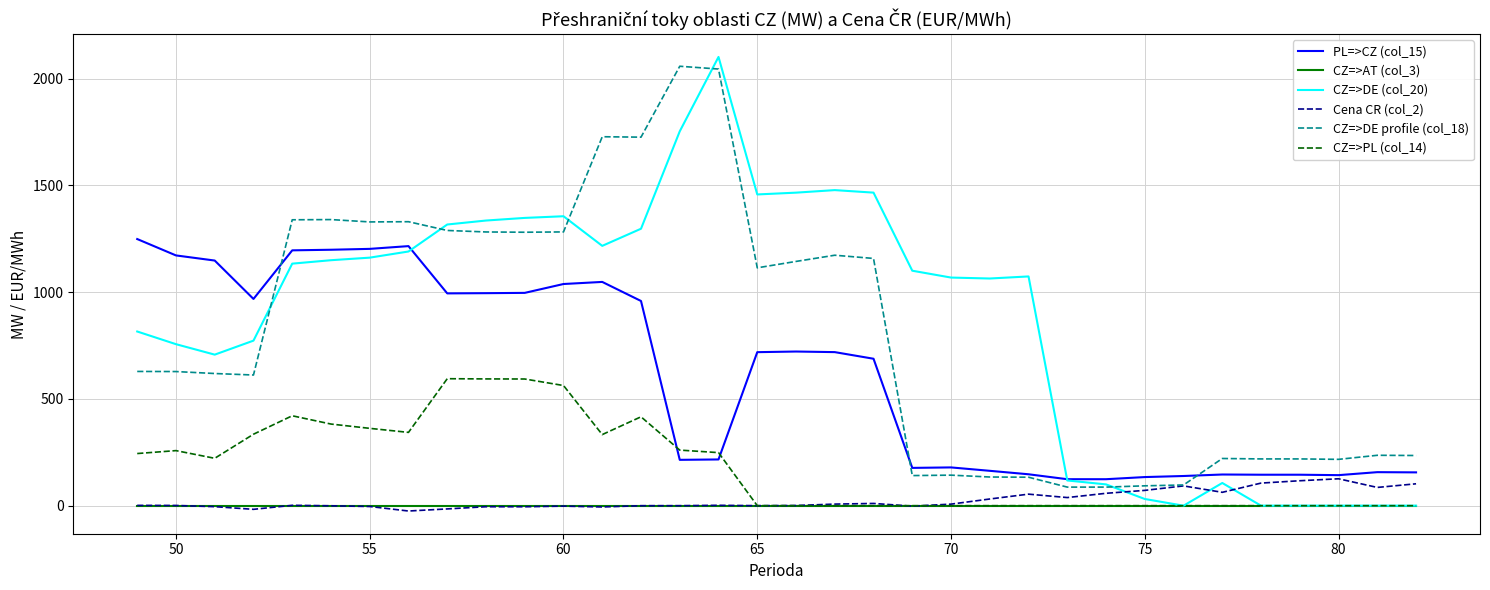

What is the highest value of the Cena CR (col_2) series?

126.0